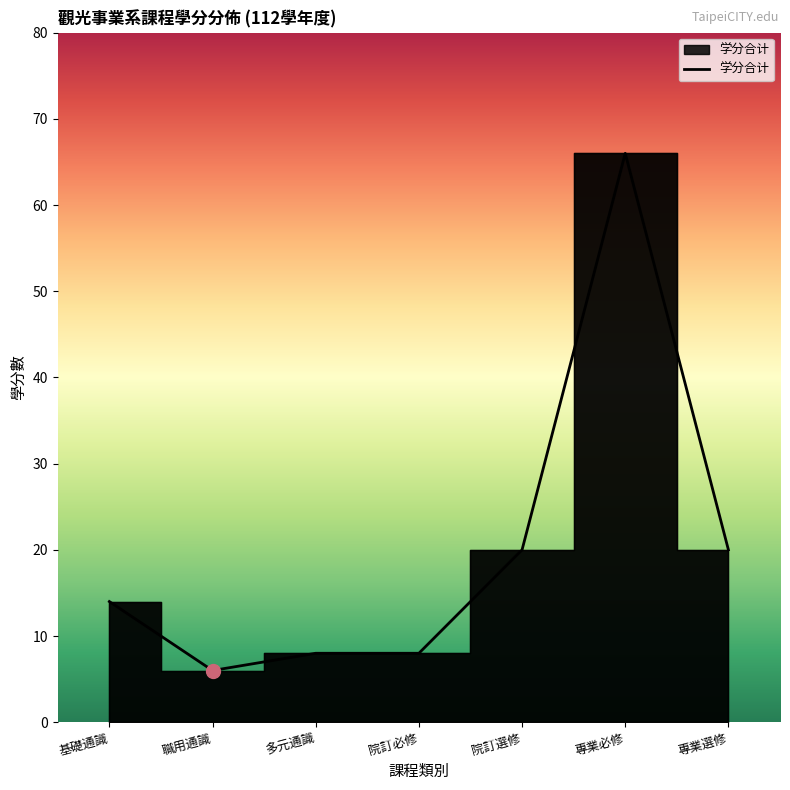

What position from the left is 多元通識?

3